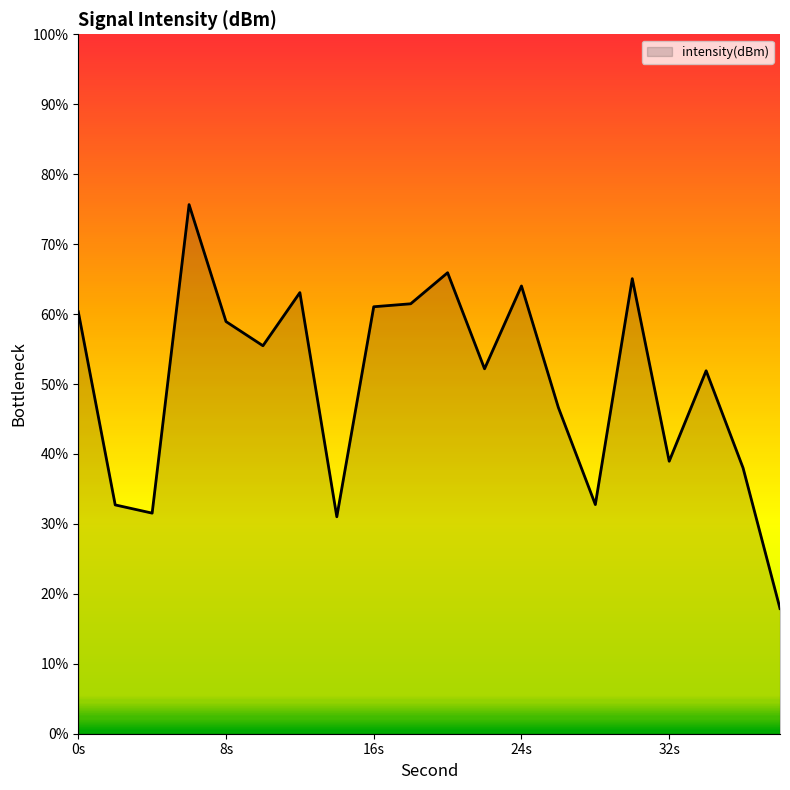

What is the maximum value shown in the chart?

75.7